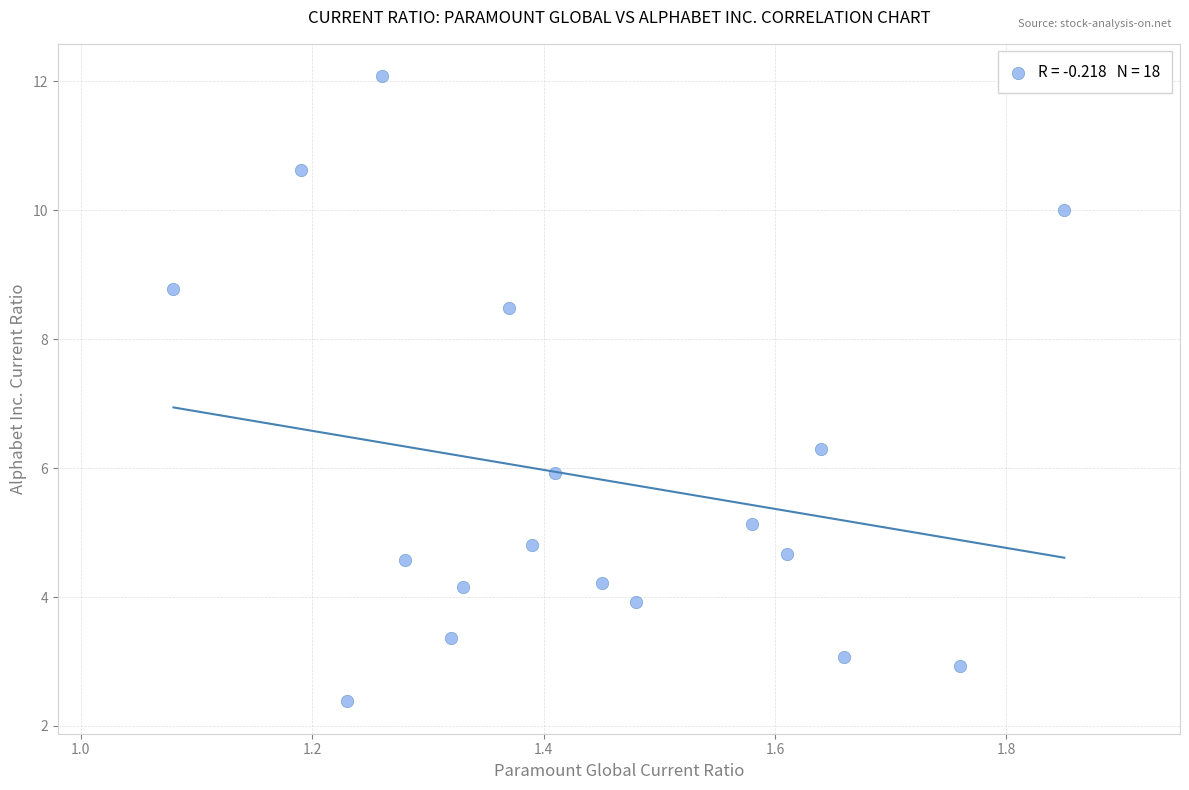

What Y value in the scatter plot is closest to 7?

6.3